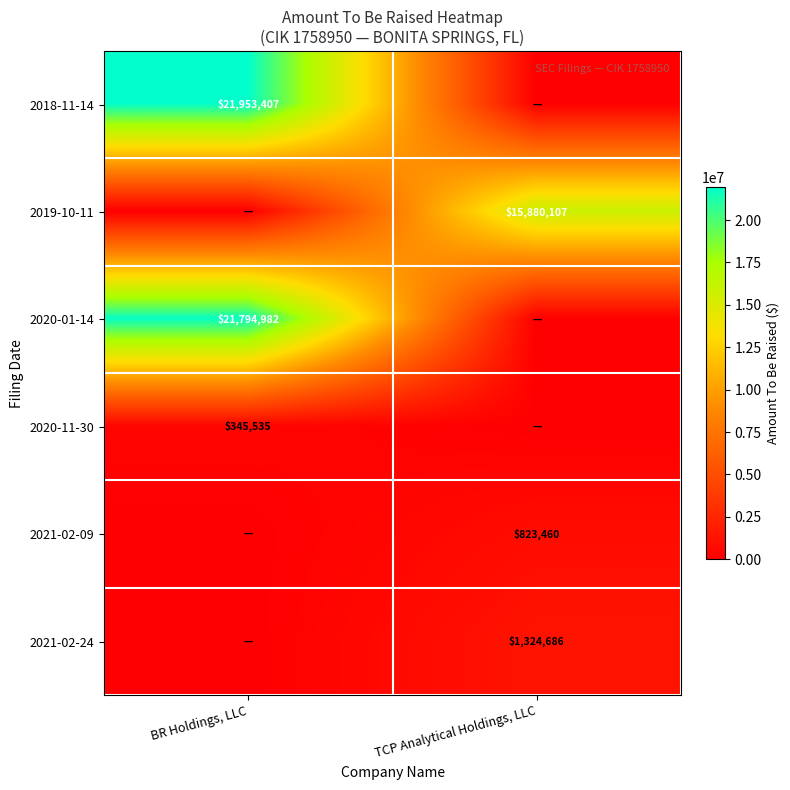

True or false: 2021-02-24 has a value of 750681 at TCP Analytical Holdings, LLC.

False